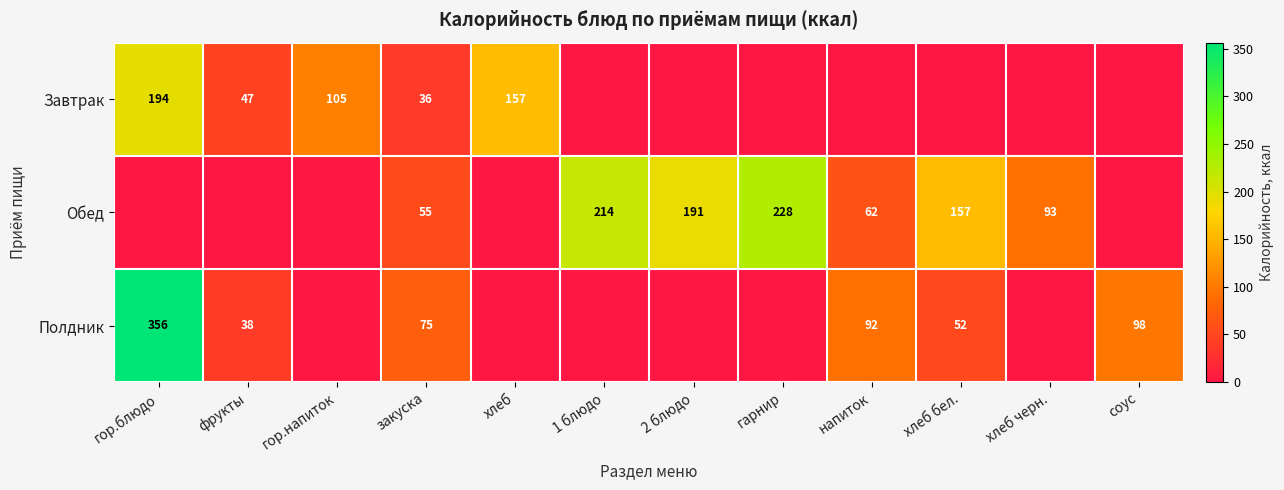

How many series are shown in this chart?

3